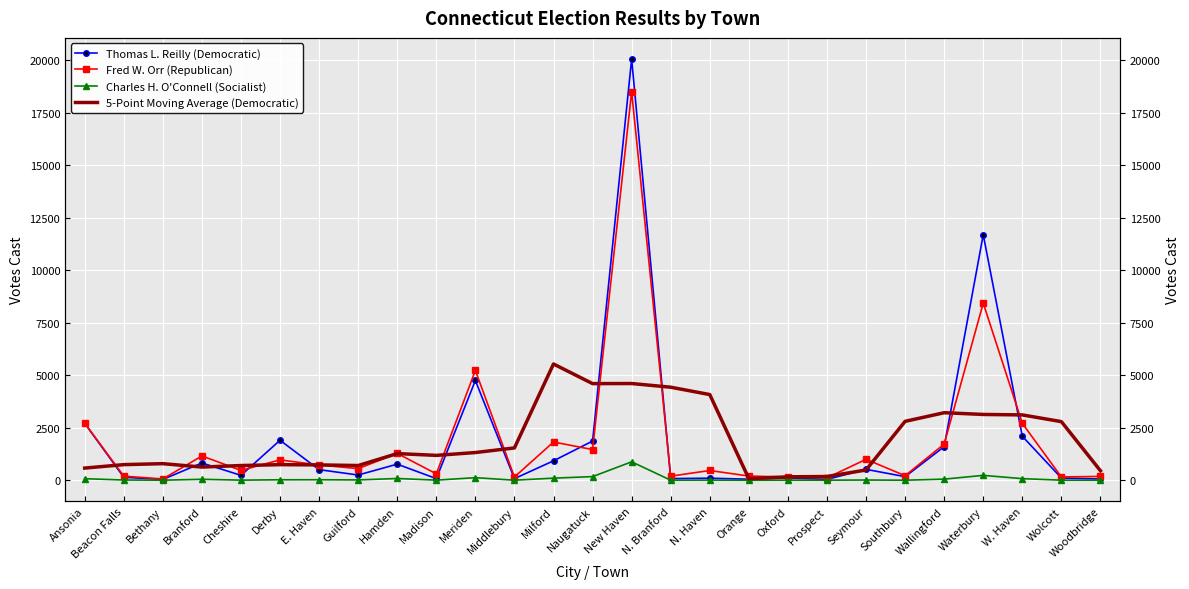

What is the label of the 4th point from the left?

Branford